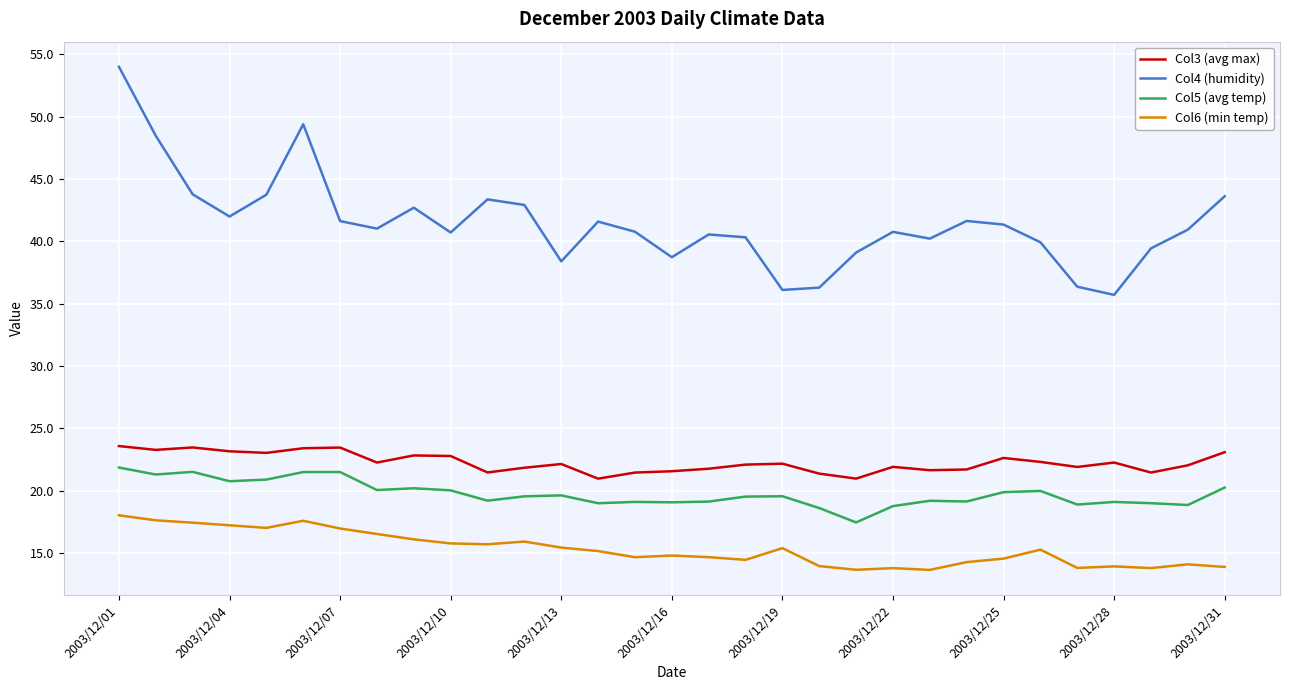

How many series are shown in this chart?

4